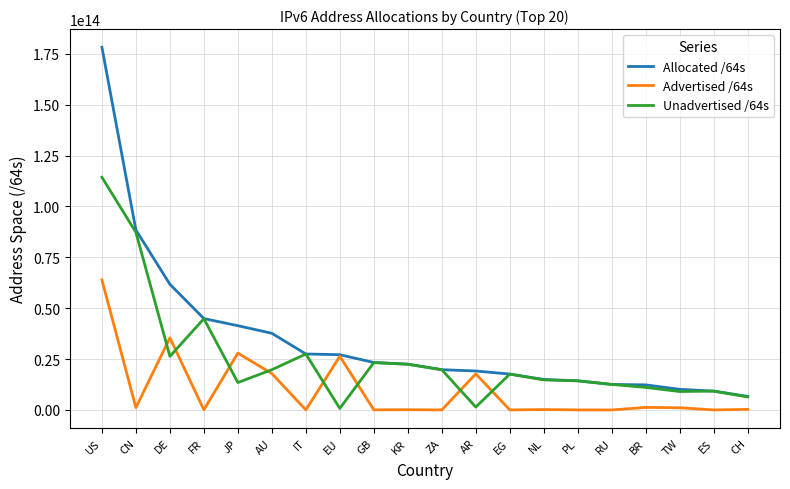

The Unadvertised /64s series shows 17622250815488 at EG. True or false?

True